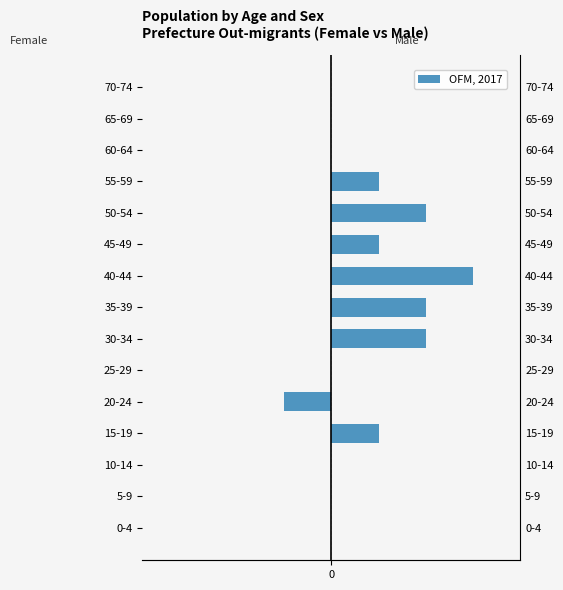

Rank the series by their maximum value, from highest to lowest.

Male, Female